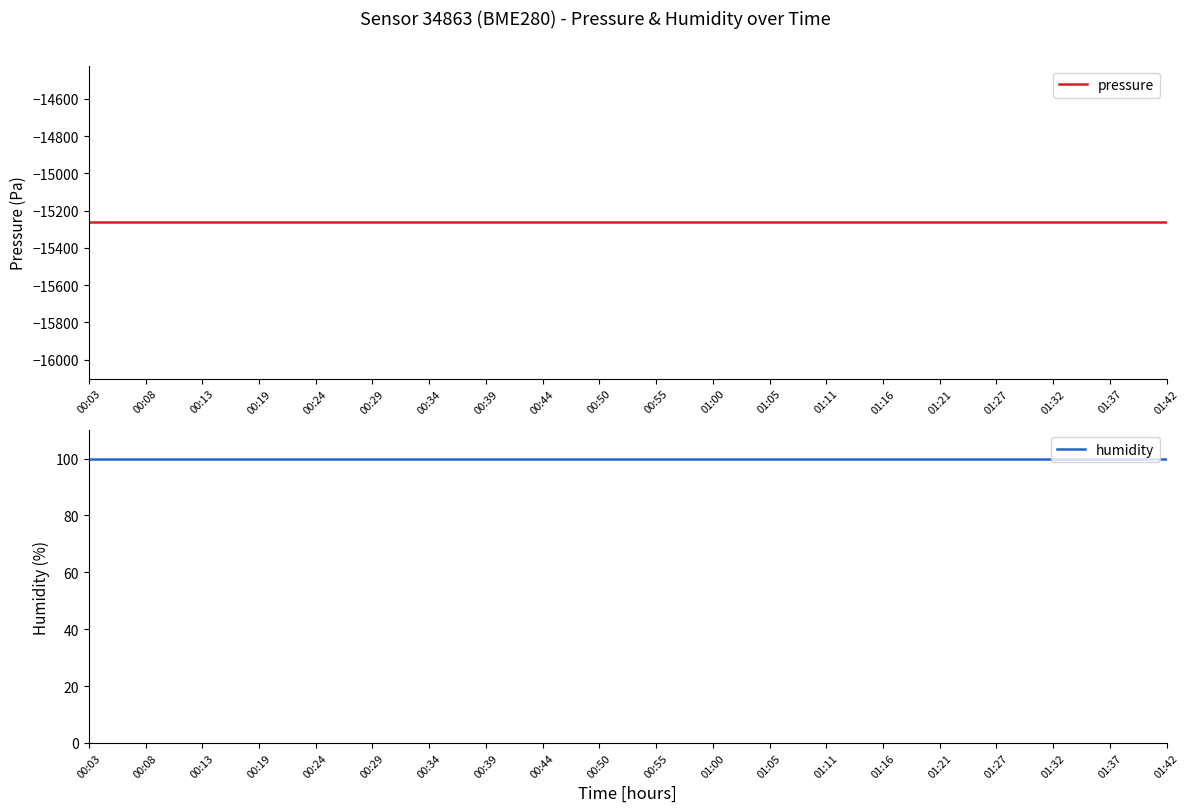

What is the average value of the humidity series?

100.0